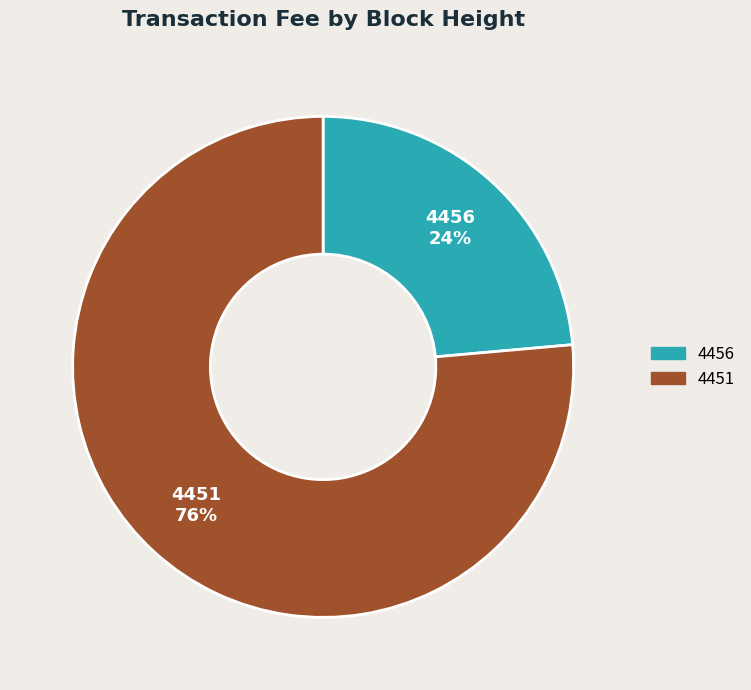

Is it true that 4451 is 83% of the pie?

False